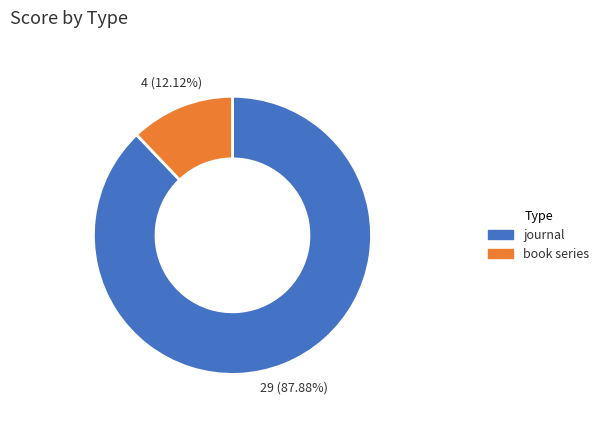

How many slices are in this pie chart?

2